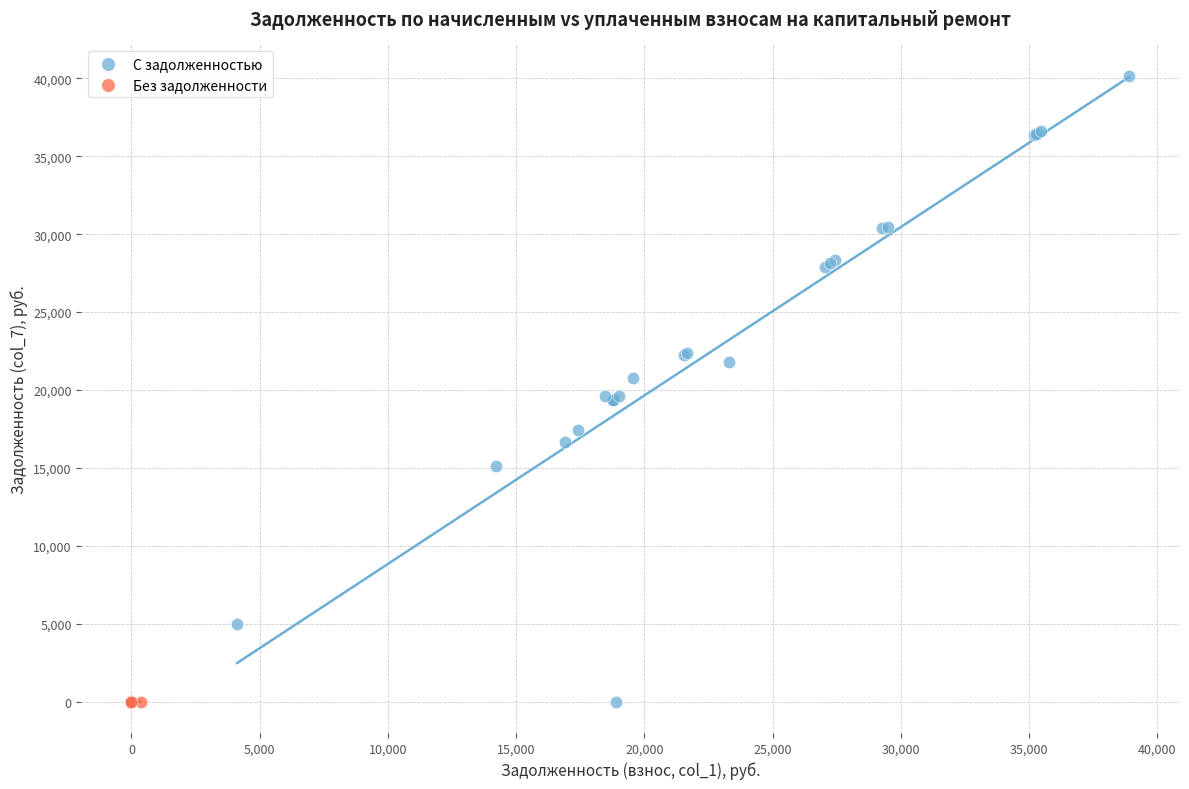

Which series contains the highest Y value?

С задолженностью